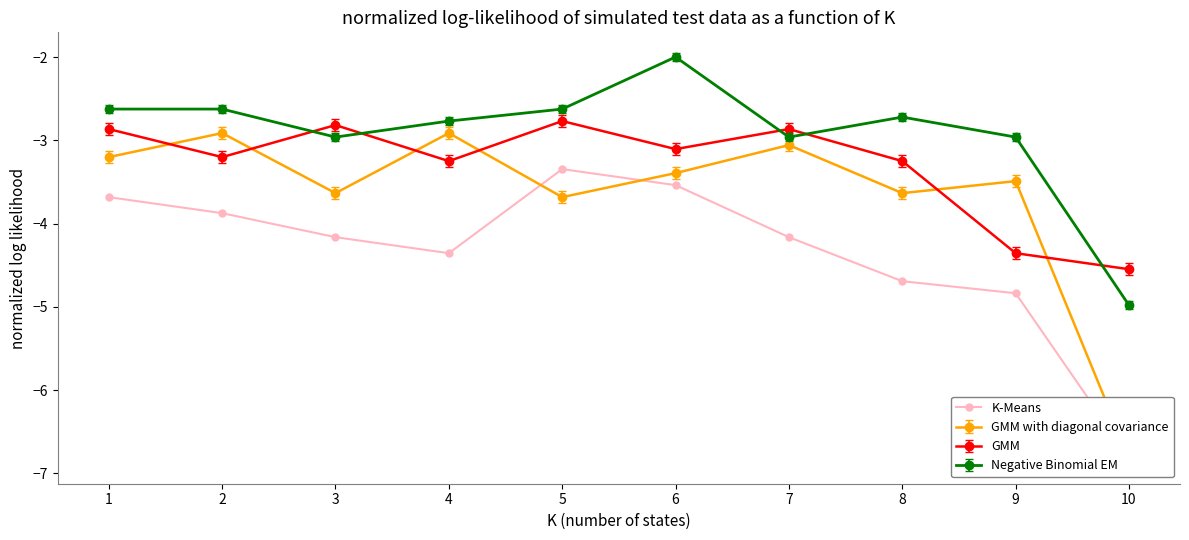

At which label is the value closest to -5?

9